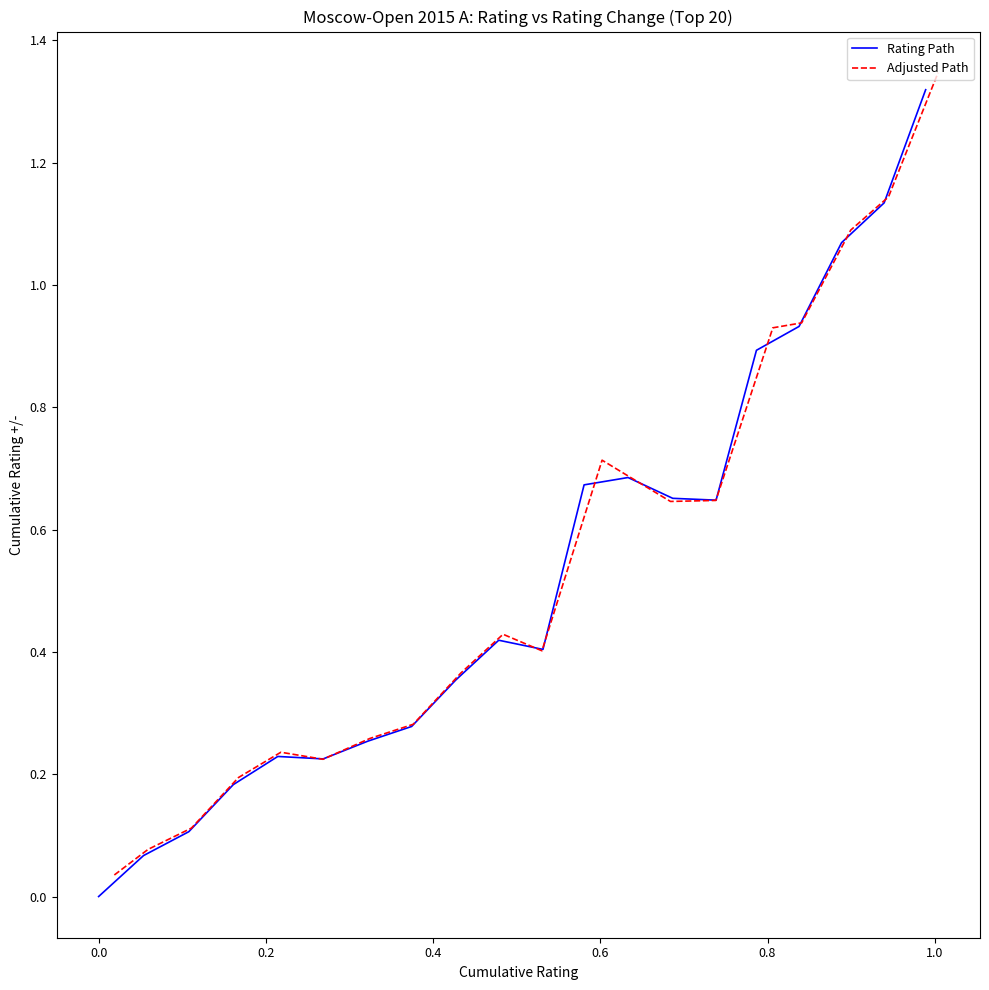

List the series in order of their overall mean, lowest first.

Rating Path, Adjusted Path